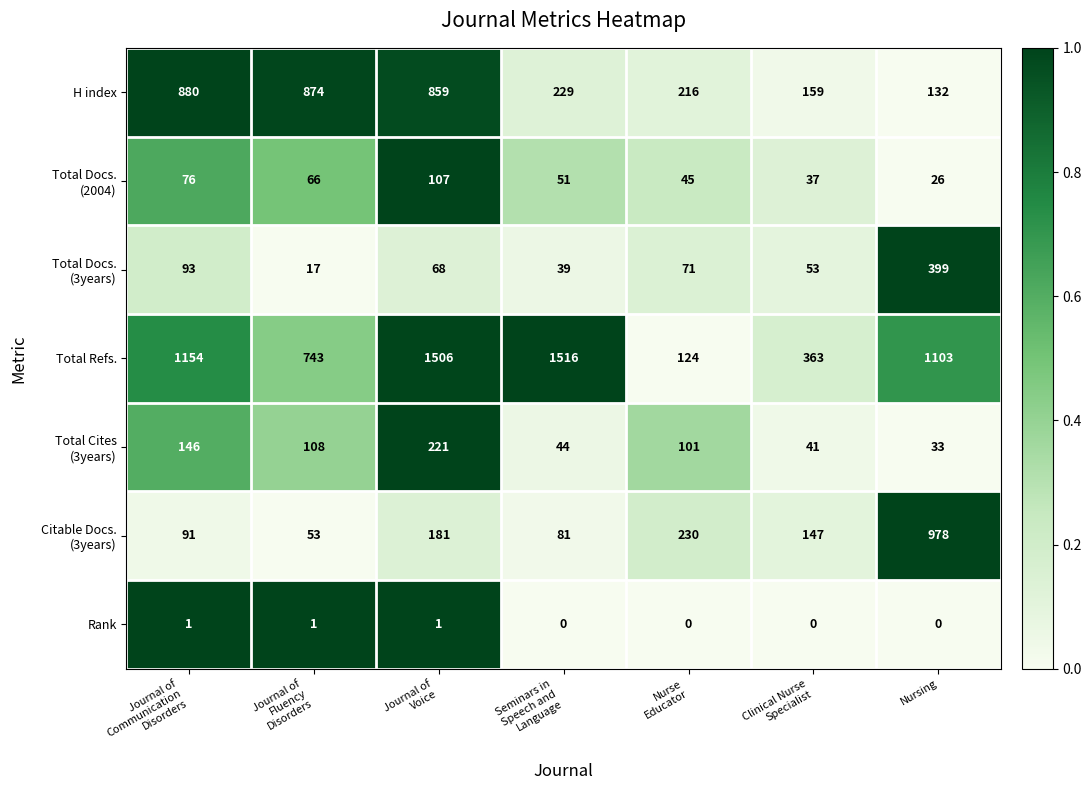

Which series has the largest range (max minus min)?

Total Refs.